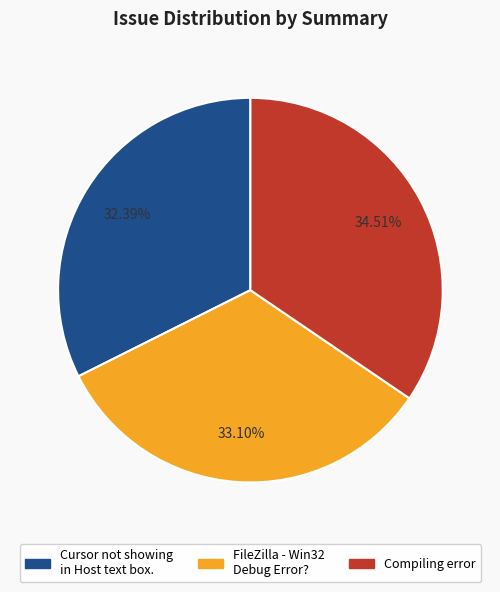

Which category has the smallest portion of the pie?

Cursor not showing in Host text box.